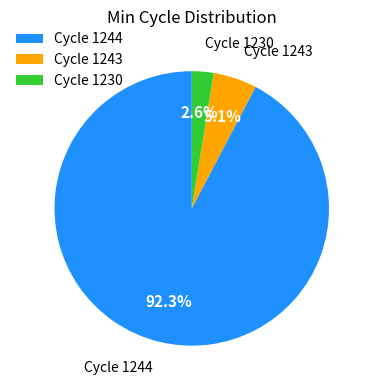

Count the number of slices in the pie.

3